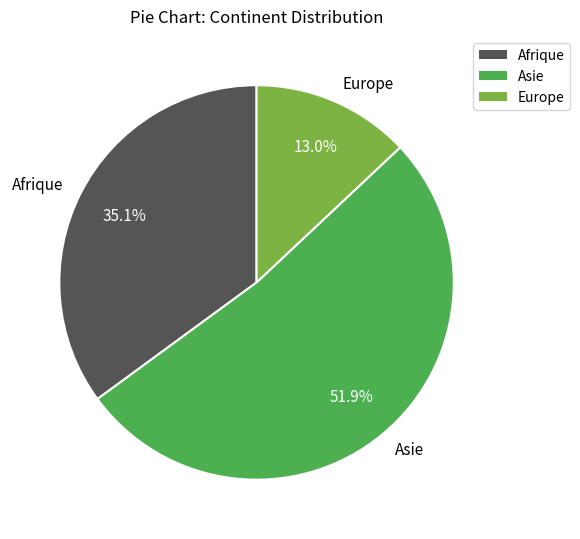

Between Asie and Afrique, which is larger?

Asie